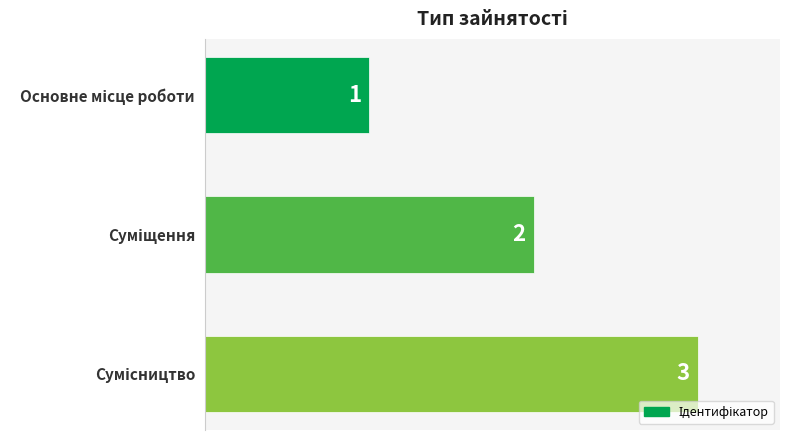

How many values are below 2?

1